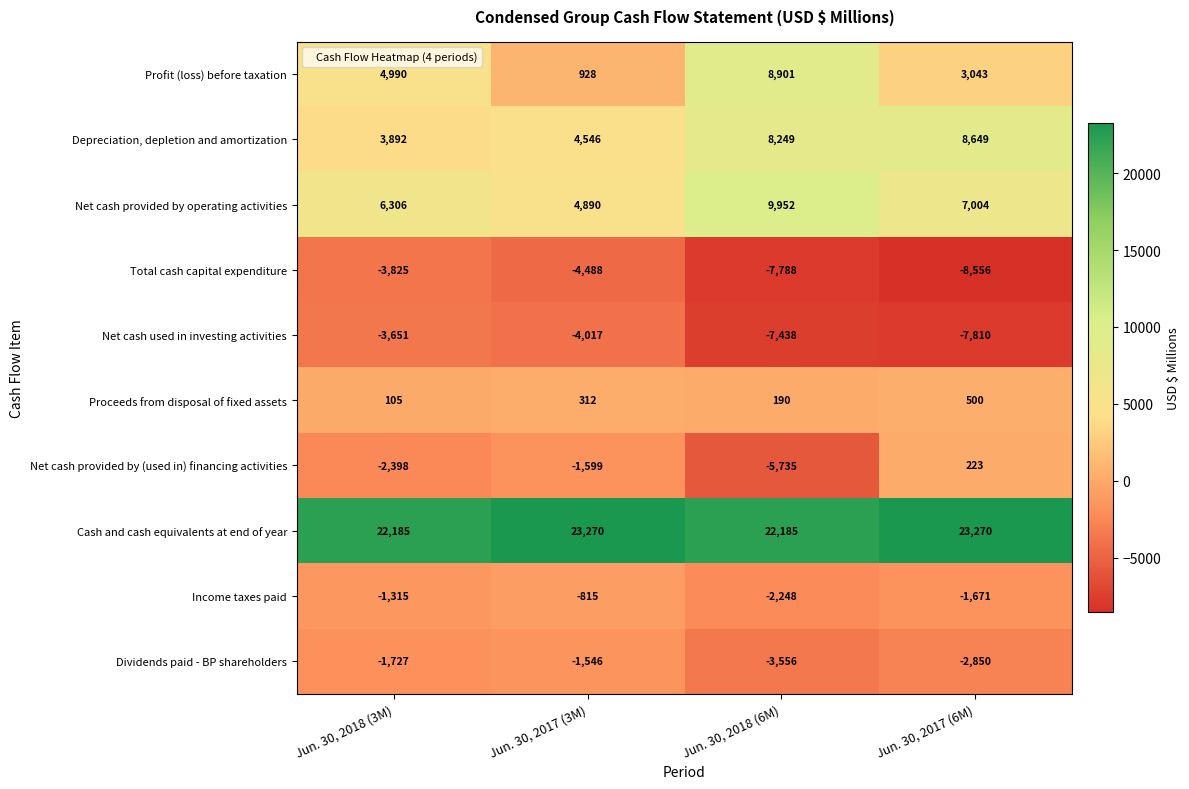

What is the difference between the second highest and second lowest values in the Proceeds from disposal of fixed assets series?

122